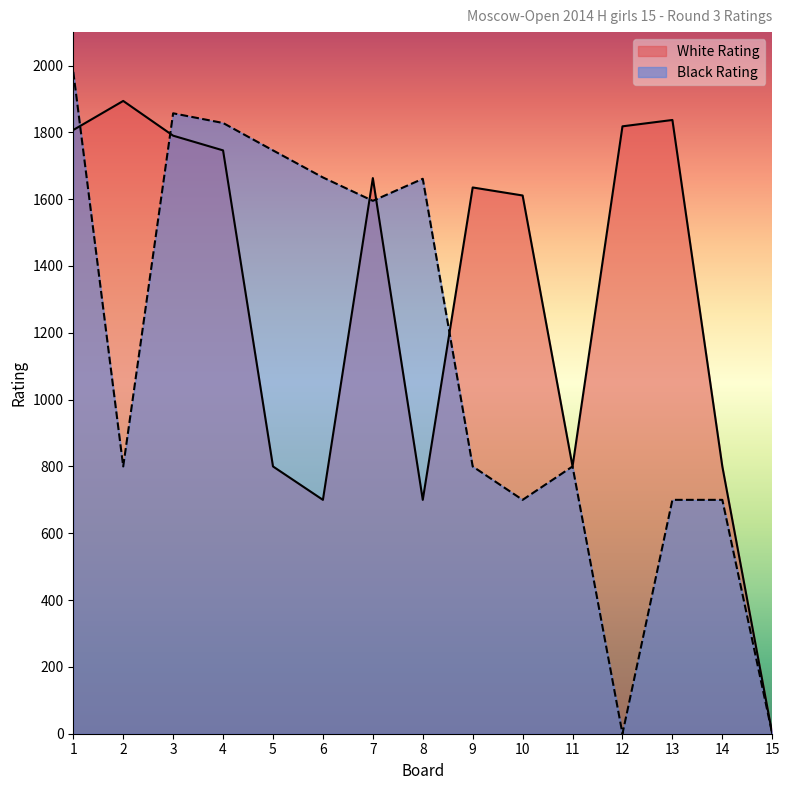

Which series has the largest total across all categories?

White Rating